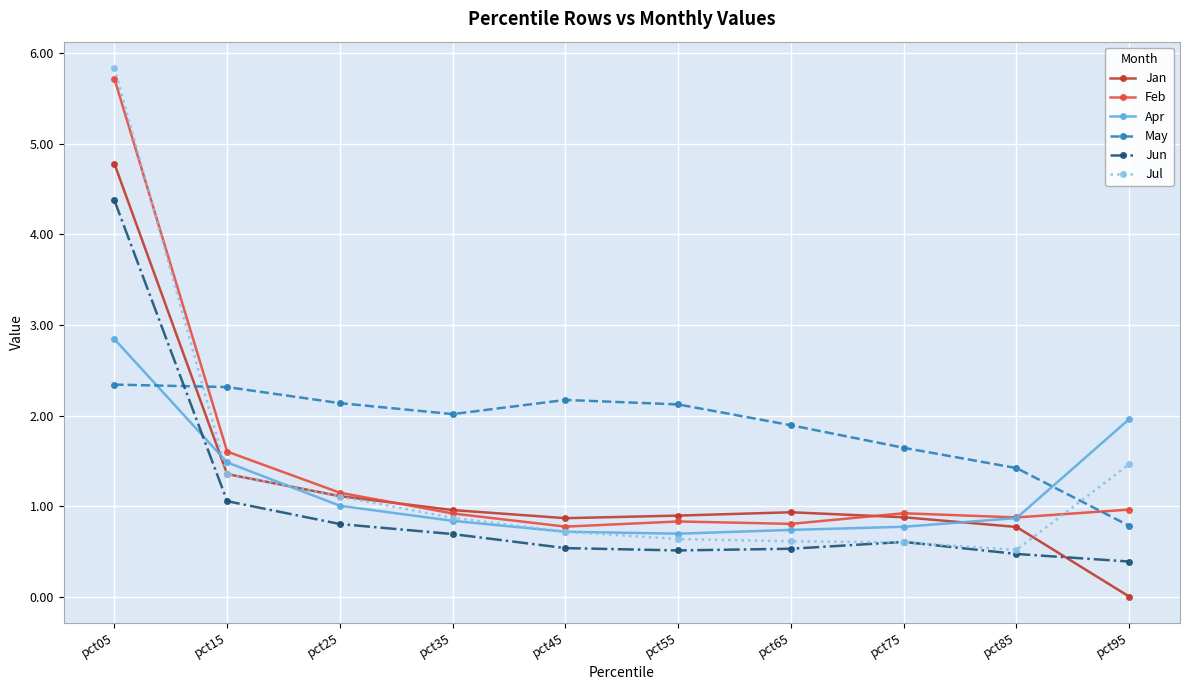

What is the difference between the Jan values at pct05 and pct35?

3.8